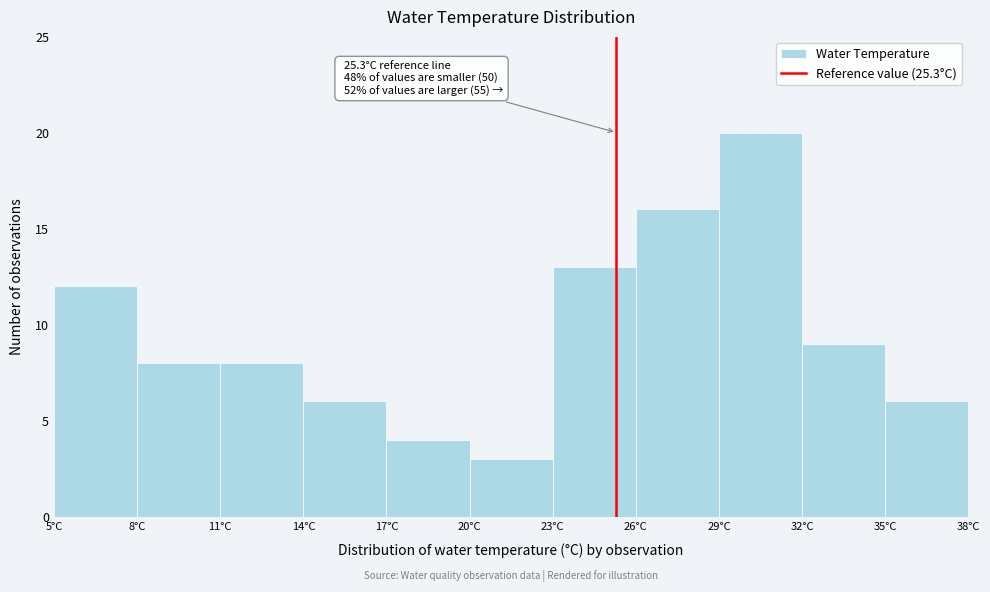

Over which range of the x-axis is the bar tallest?

29 to 32